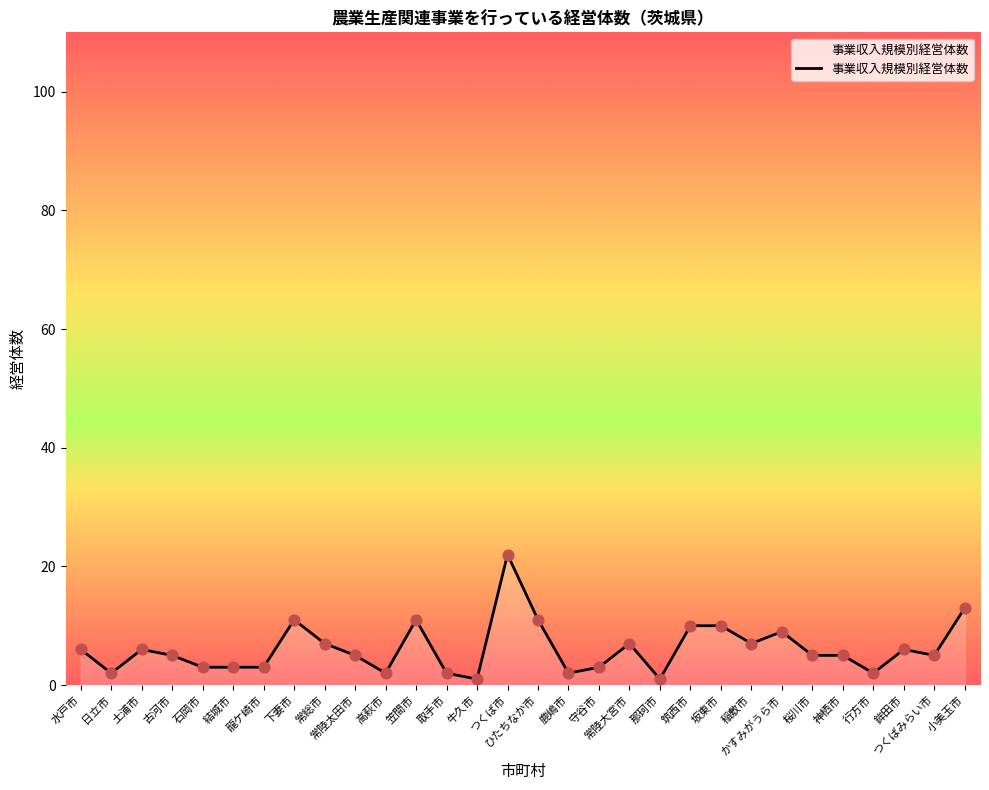

What is the change in value from ひたちなか市 to 稲敷市?

-4